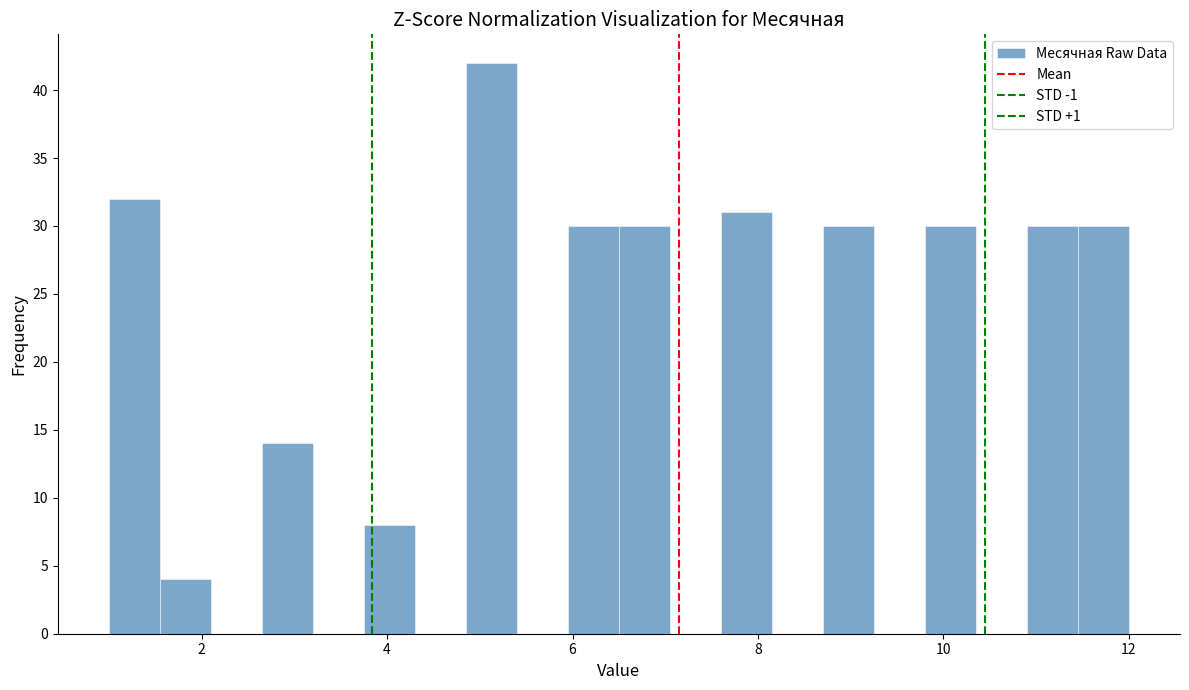

Around what value on the x-axis is the tallest bar? Give the approximate position of its centre, as read against the axis.

5.2